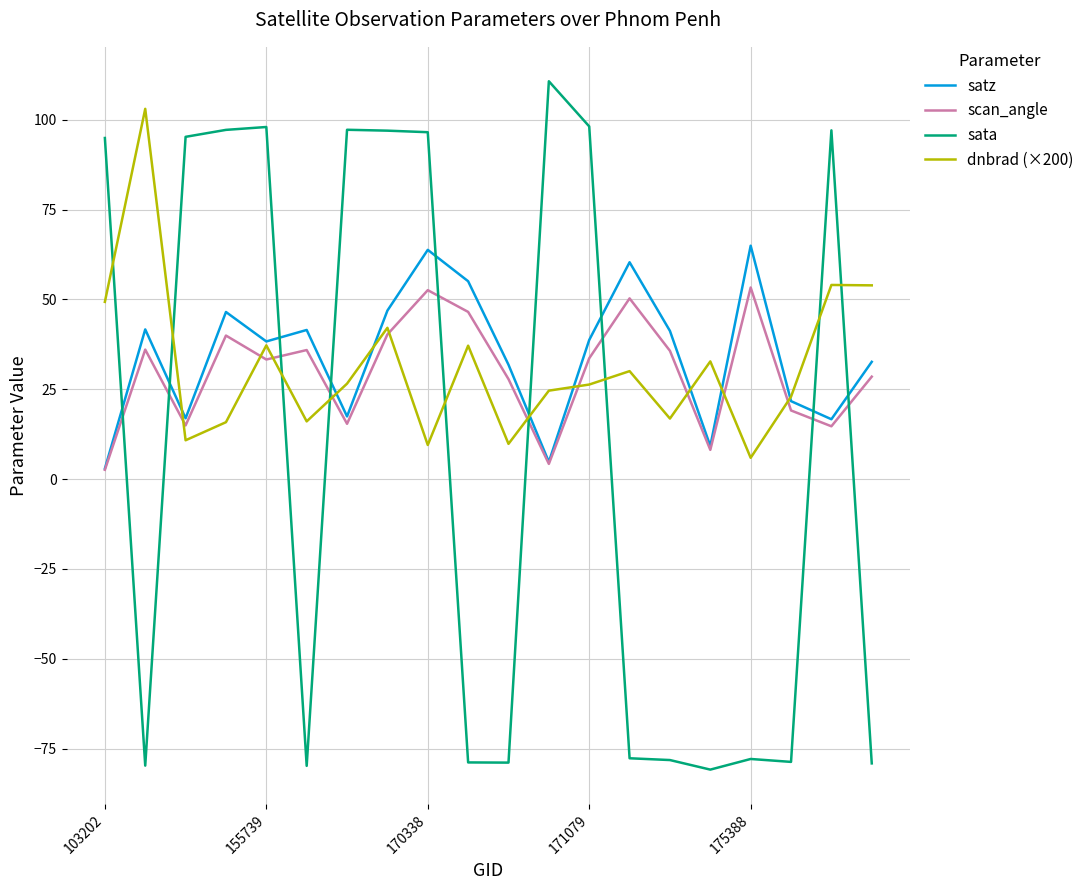

Which series has the largest range (max minus min)?

sata